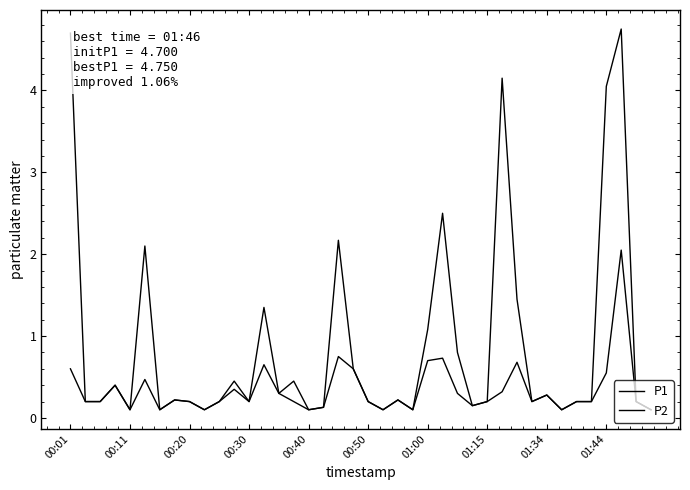

How many categories are shown in the chart?

40